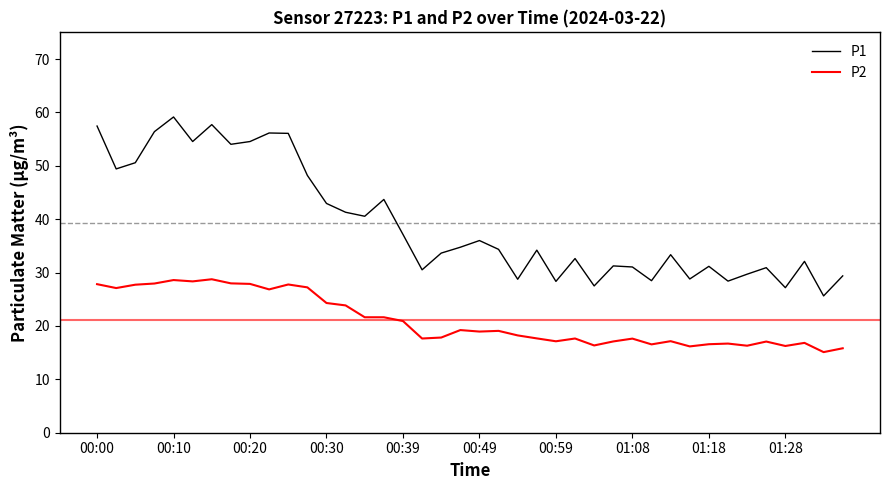

List the series in order of their peak value, highest first.

P1, P2